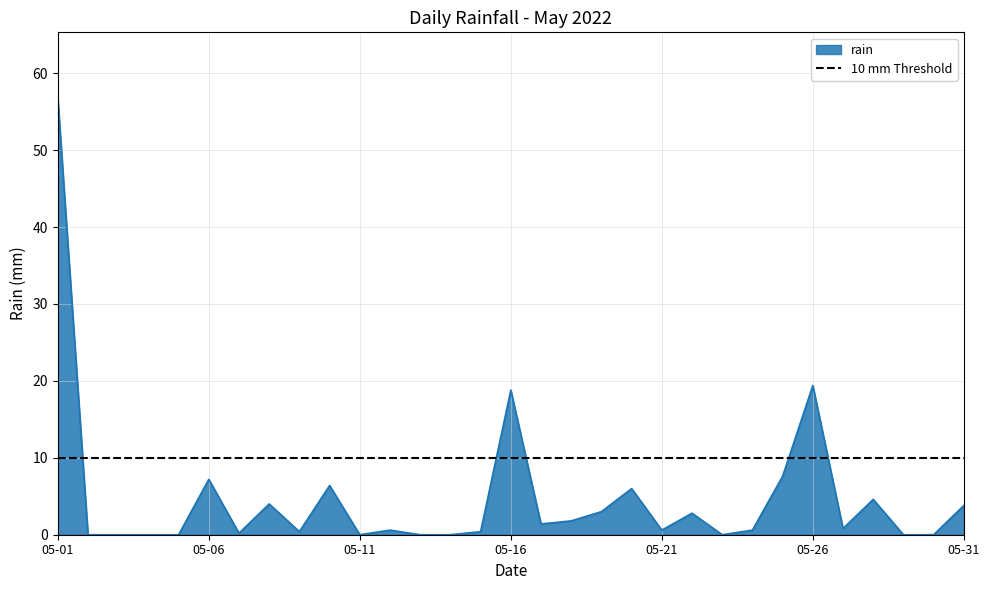

Reading left to right, what are all the values shown in this chart?

2022-05-01=56.8	2022-05-02=0.0	2022-05-03=0.0	2022-05-04=0.0	2022-05-05=0.0	2022-05-06=7.2	2022-05-07=0.2	2022-05-08=4.0	2022-05-09=0.4	2022-05-10=6.4	2022-05-11=0.0	2022-05-12=0.6	2022-05-13=0.0	2022-05-14=0.0	2022-05-15=0.4	2022-05-16=18.8	2022-05-17=1.4	2022-05-18=1.8	2022-05-19=3.0	2022-05-20=6.0	2022-05-21=0.6	2022-05-22=2.8	2022-05-23=0.0	2022-05-24=0.6	2022-05-25=7.6	2022-05-26=19.4	2022-05-27=0.8	2022-05-28=4.6	2022-05-29=0.0	2022-05-30=0.0	2022-05-31=3.8